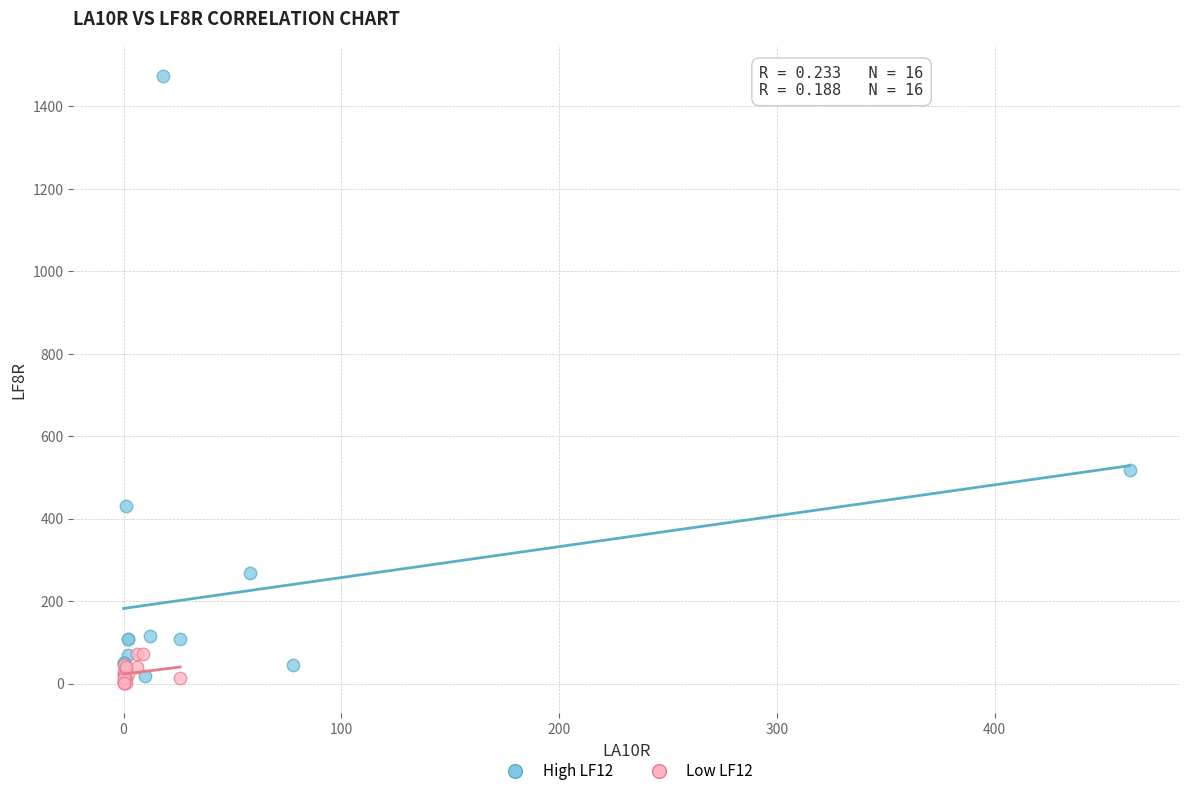

What are all the series names shown in the legend?

High LF12, Low LF12